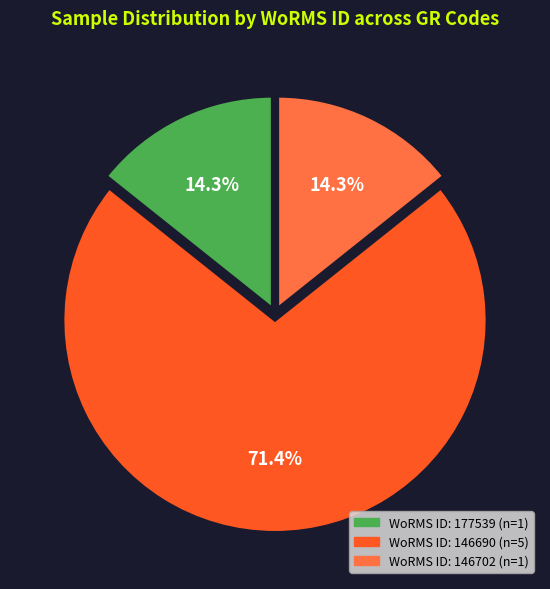

Does any single category account for the majority?

Yes